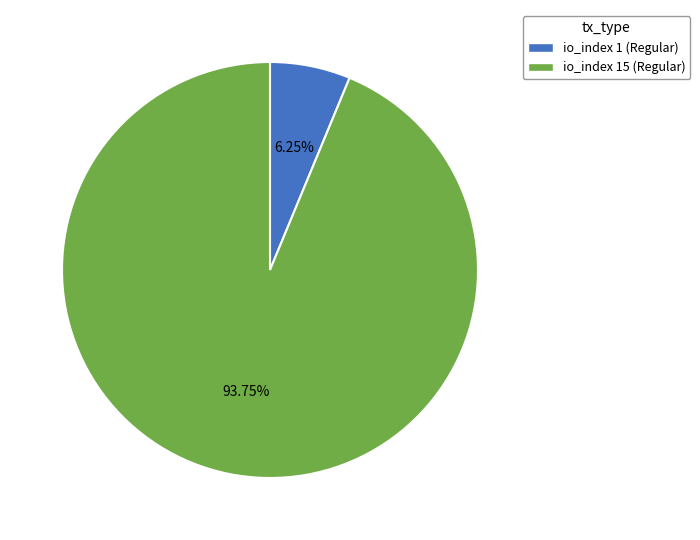

Does any single category account for the majority?

Yes